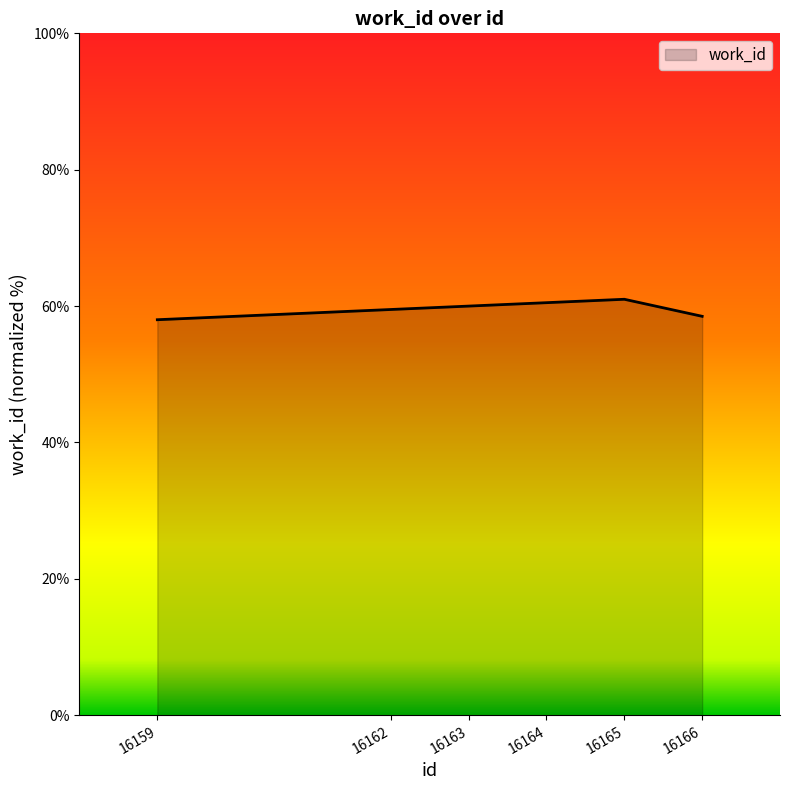

What is the sum of the values at 16159 and 16166?

116.5